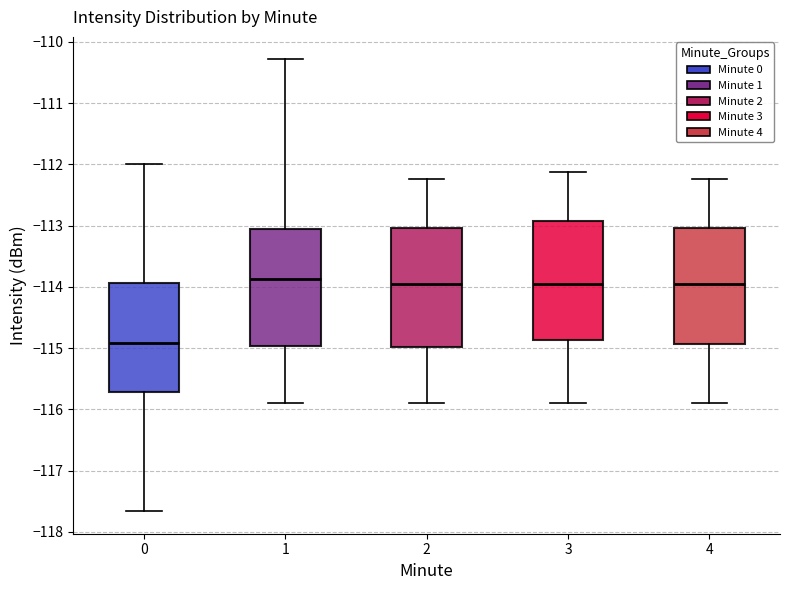

Reading left to right, transcribe this box plot: for each box, give where its median line is, the range the box spans, and where its two whiskers end, as read against the y-axis. The values are not printed on the chart, so give them approximately, as read against the axis.

0: median -114.9, box -115.7 to -113.9, whiskers -117.7 to -112.0
1: median -113.9, box -115.0 to -113.1, whiskers -115.9 to -110.3
2: median -114.0, box -115.0 to -113.0, whiskers -115.9 to -112.2
3: median -114.0, box -114.9 to -112.9, whiskers -115.9 to -112.1
4: median -114.0, box -114.9 to -113.0, whiskers -115.9 to -112.2